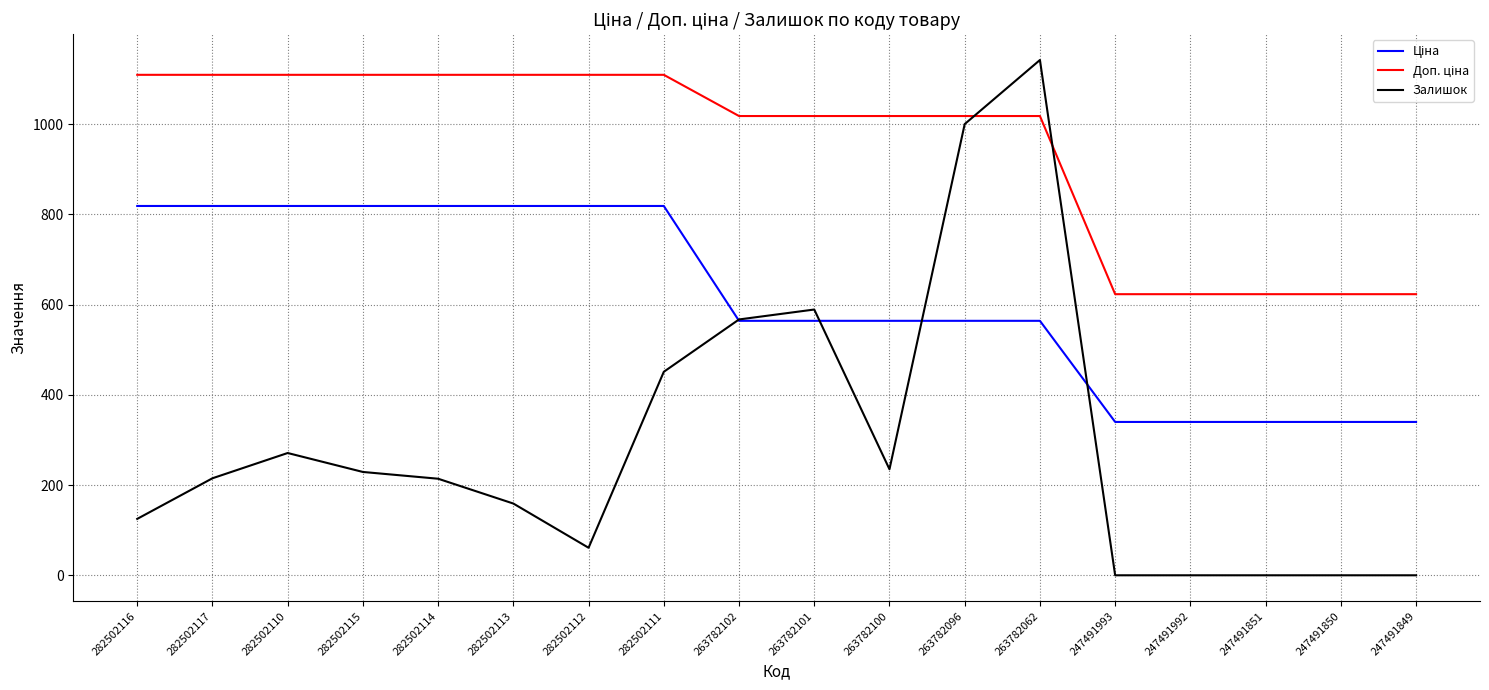

Count the number of categories in the chart.

18